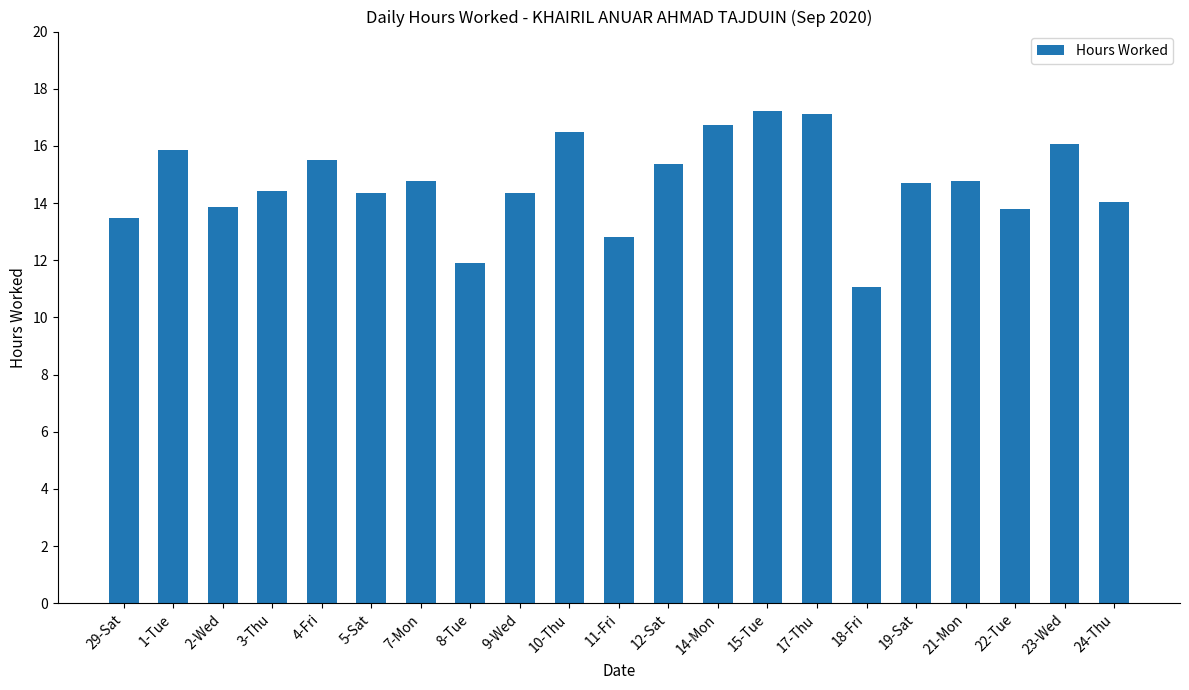

Where does the data first go above 14?

1-Tue